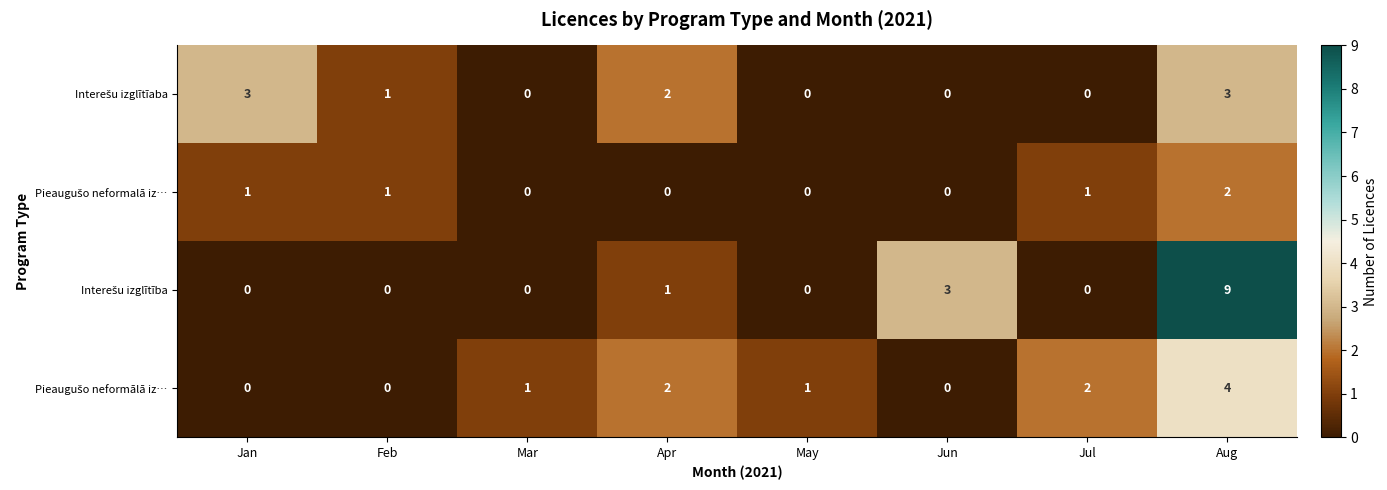

At which category is the sum across all series the highest?

Aug